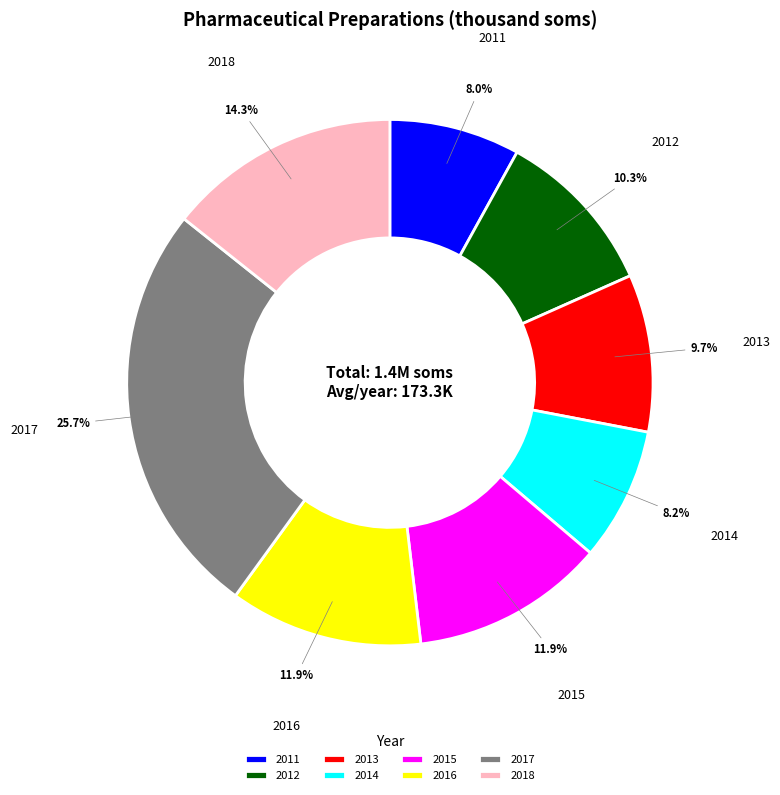

Is 2018 the majority of the pie?

No